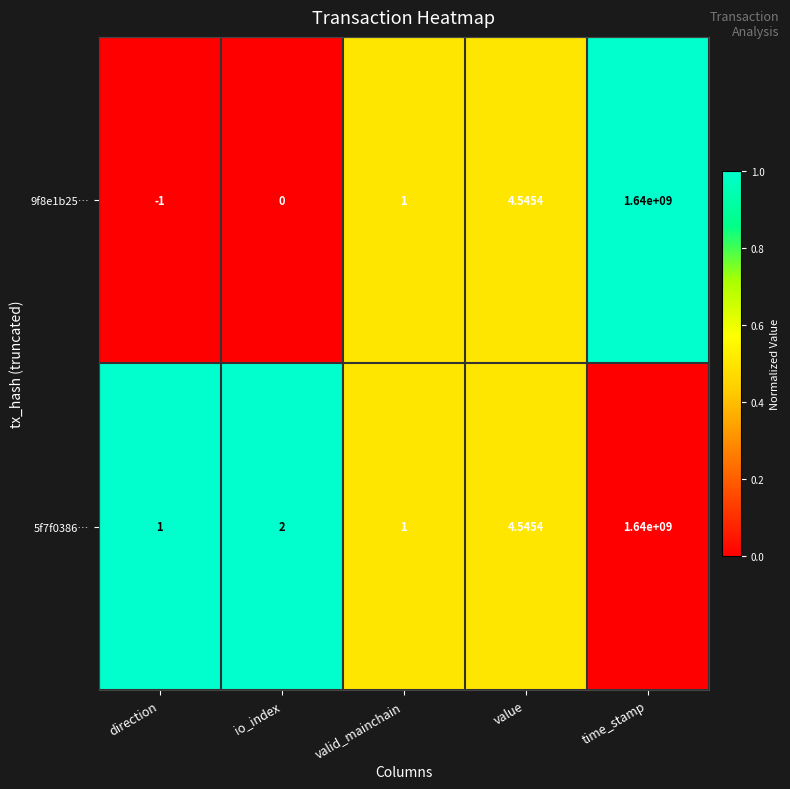

What is the greatest value displayed?

1640000000.0